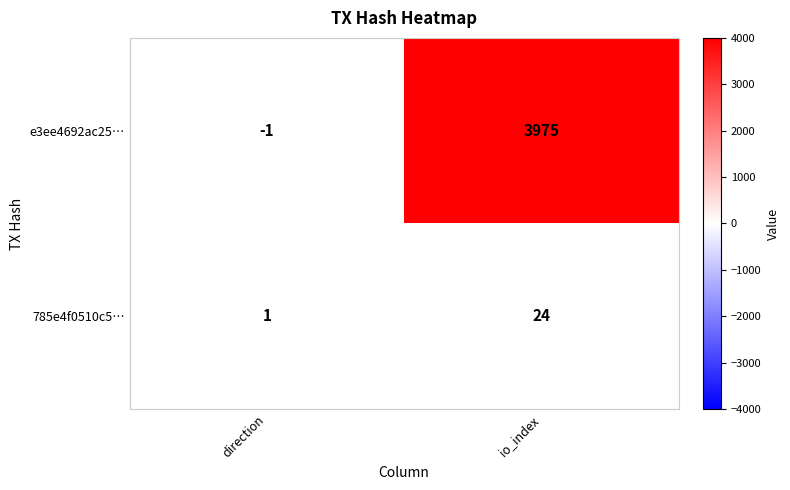

What is the difference between the maximum and minimum values in the 785e4f0510c5… series?

23